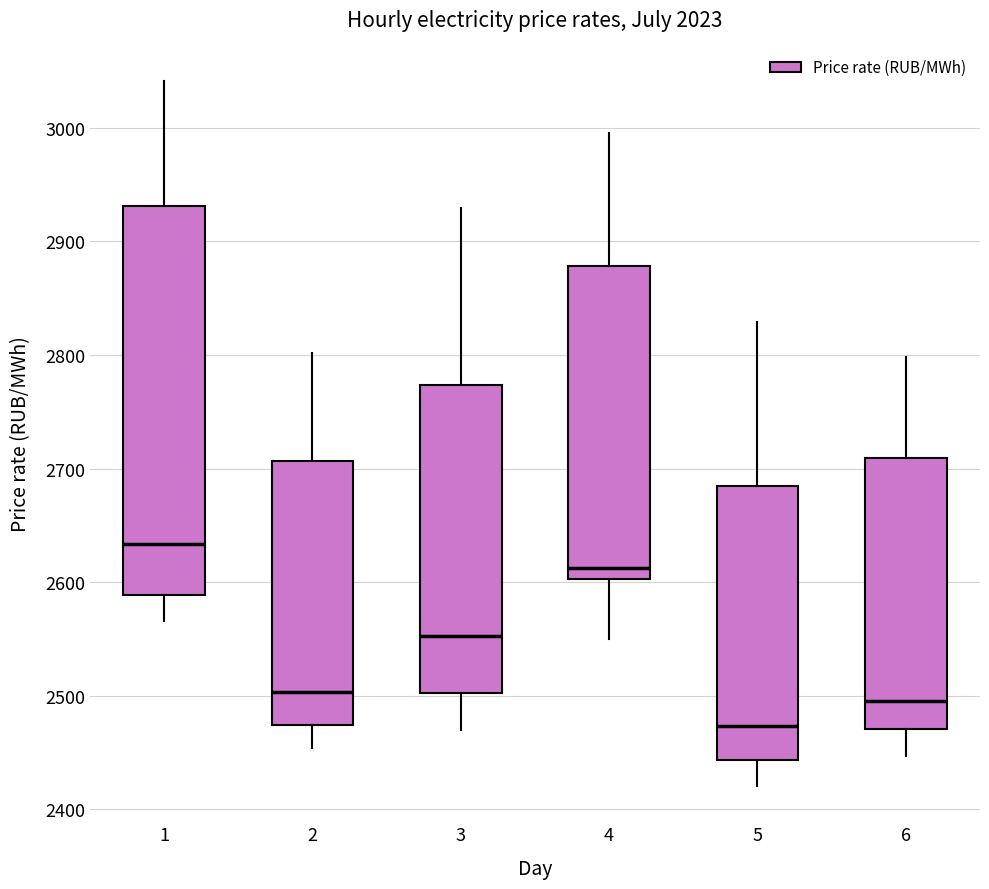

Which box has the lowest median line?

5